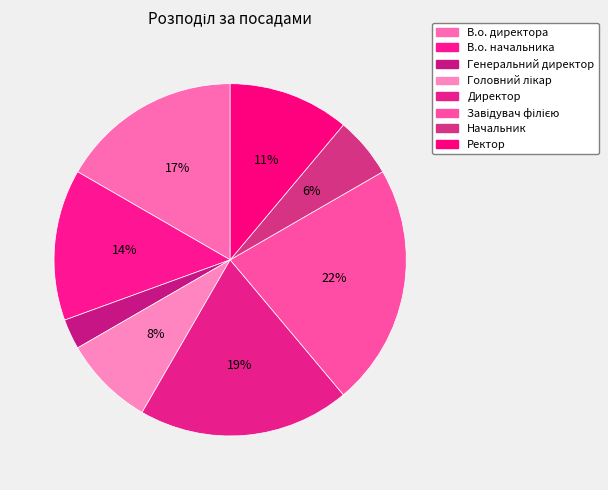

Count the number of slices in the pie.

8